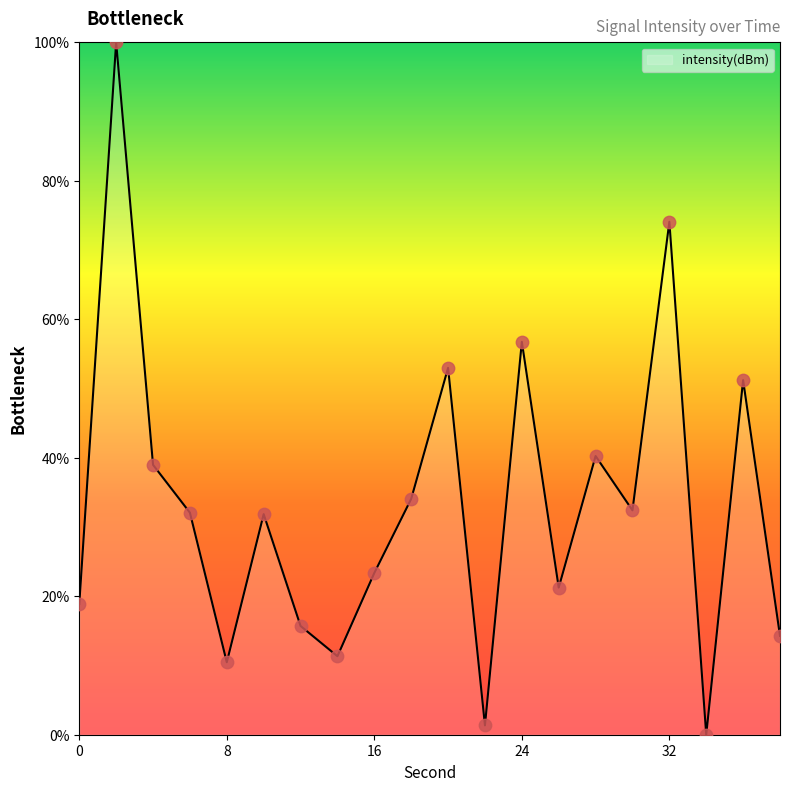

What is the greatest value displayed?

100.0